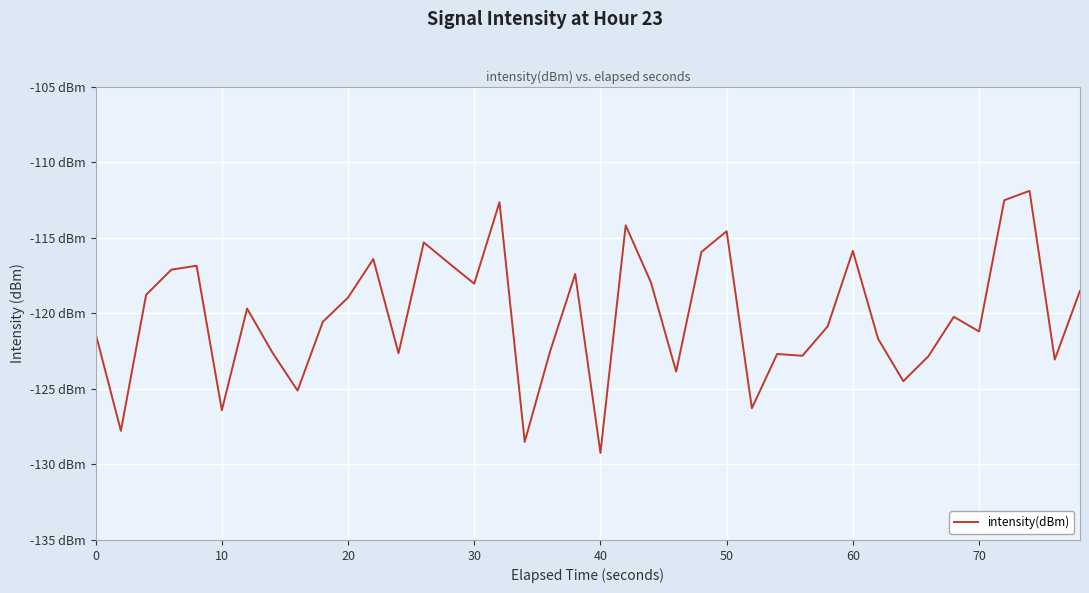

What is the greatest value displayed?

-111.9